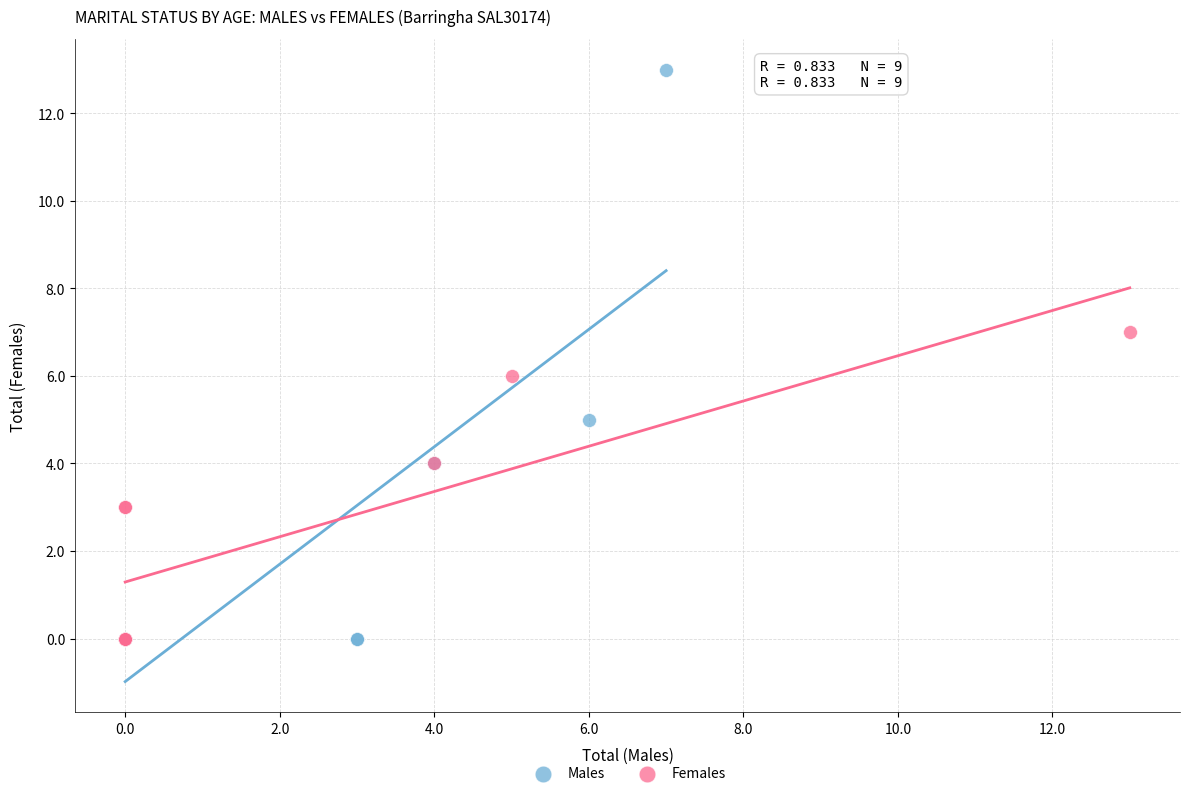

Which series has the largest Y range (max minus min)?

Males